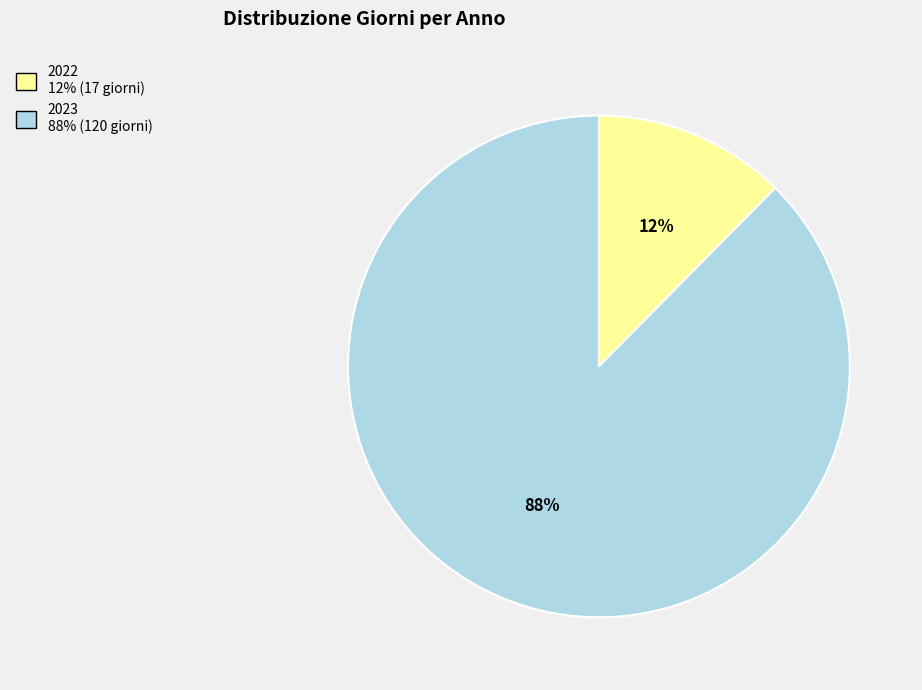

What percentage is the 2022 slice, to the nearest percent?

12%